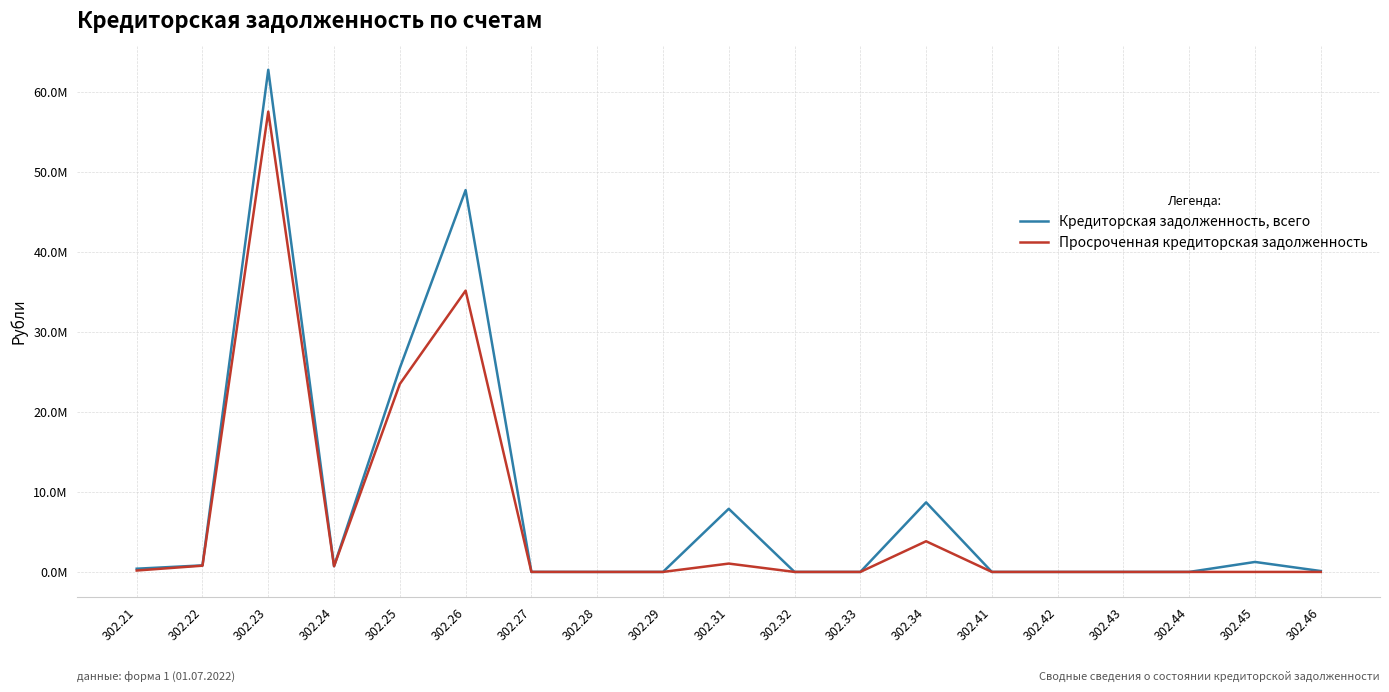

Where is the first local maximum for Кредиторская задолженность, всего?

302.23